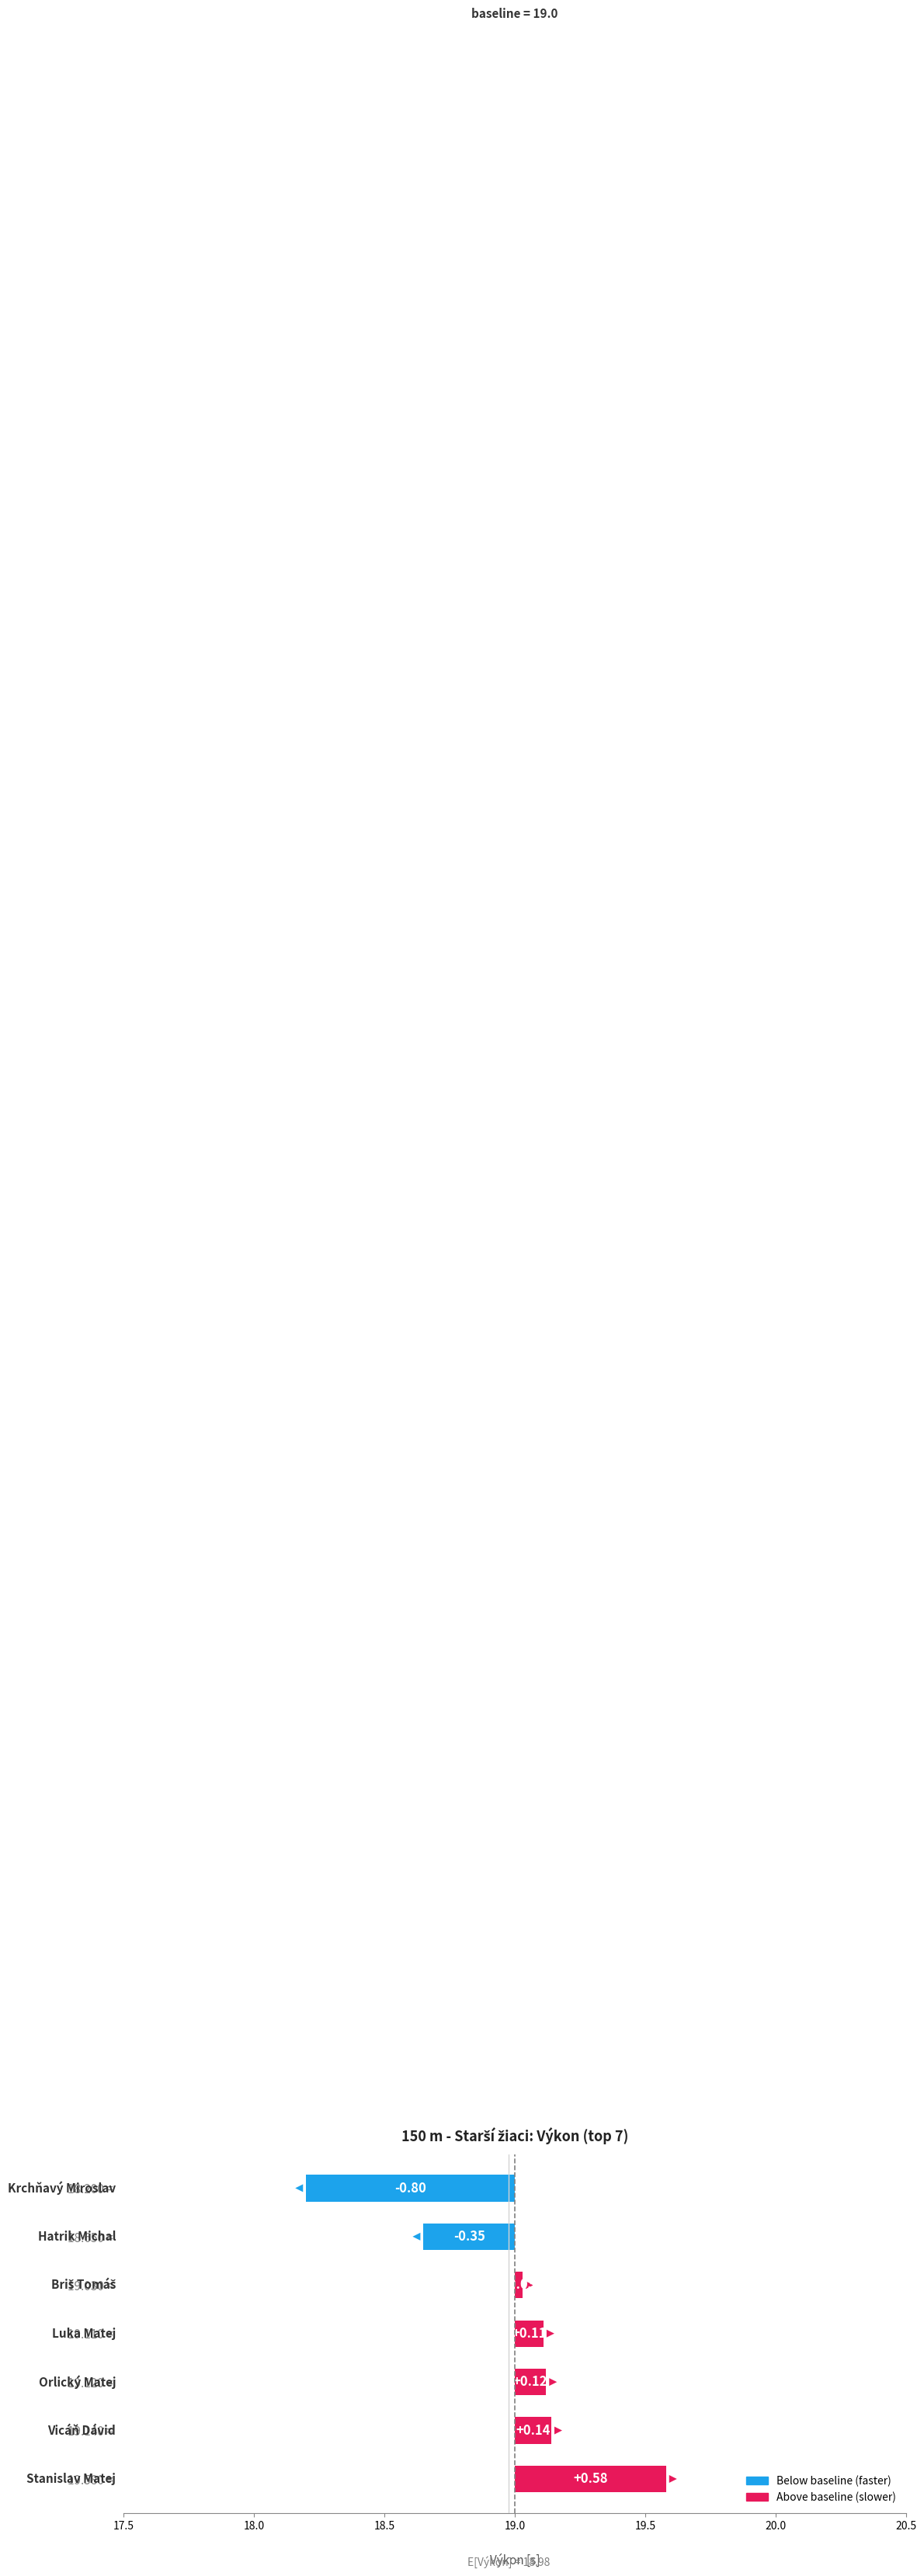

Rank the categories by value from highest to lowest.

Stanislav Matej, Vicáň Dávid, Orlický Matej, Luka Matej, Briš Tomáš, Hatrik Michal, Krchňavý Miroslav